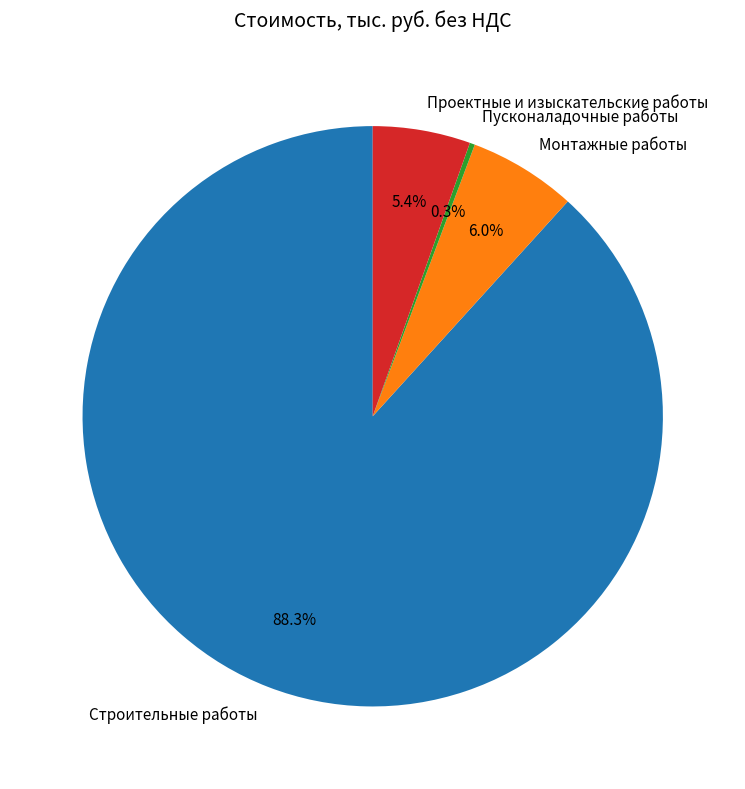

What is the ratio of the value at Монтажные работы to the value at Пусконаладочные работы?

21.0